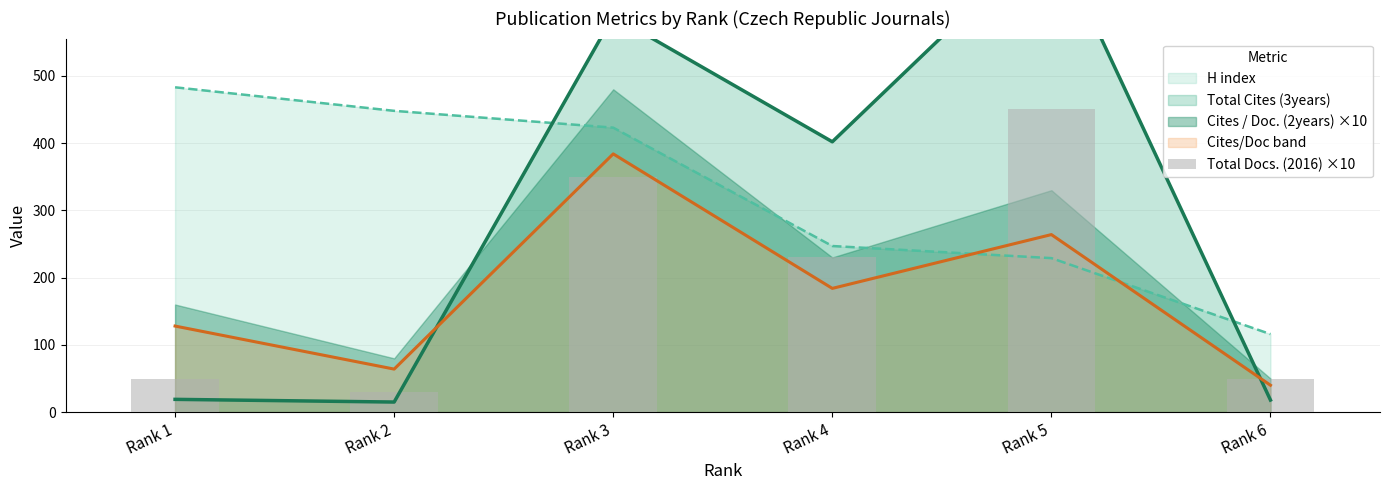

At which label does the data first exceed 230?

Rank 3